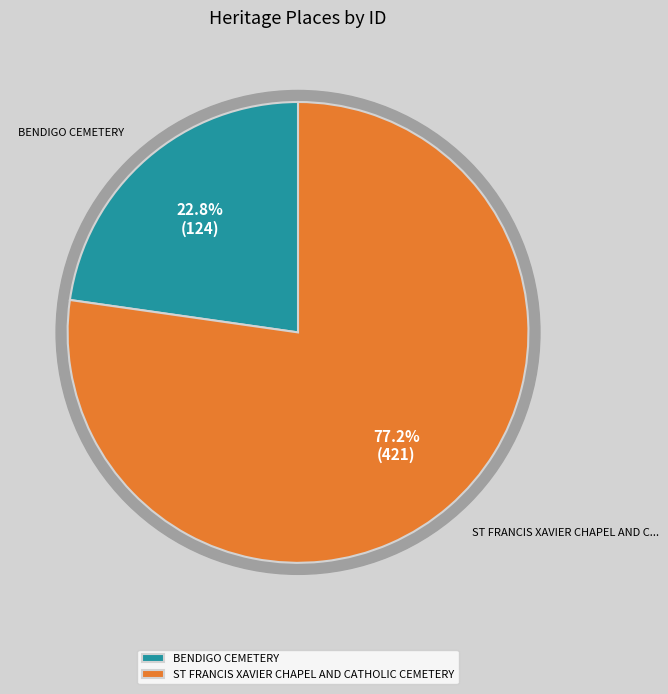

Is BENDIGO CEMETERY the majority of the pie?

No